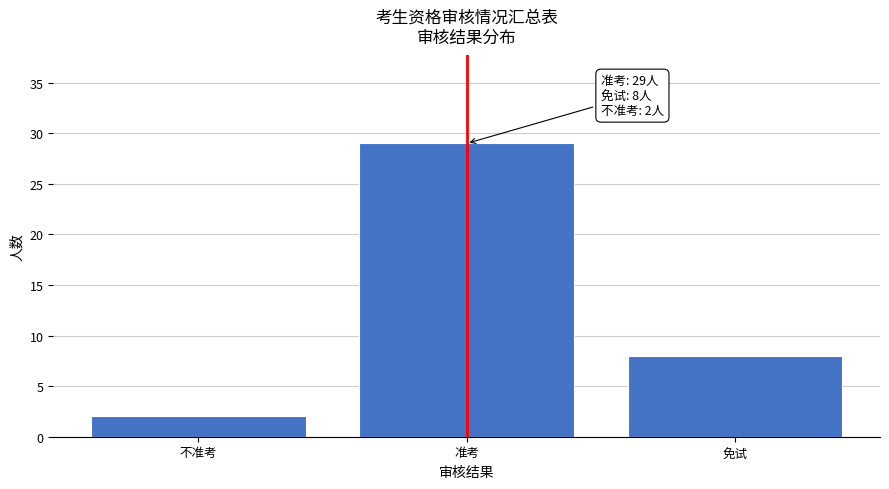

Reading left to right, transcribe all the data shown in this chart.

2	29	8